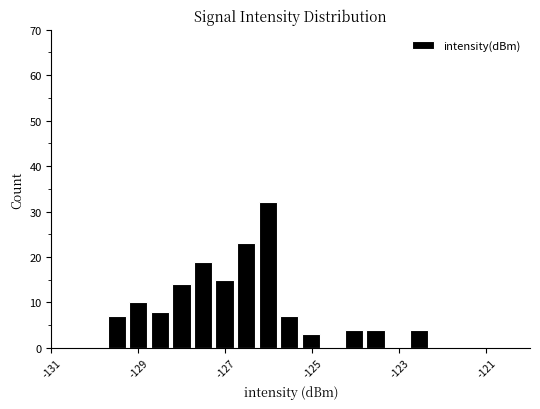

Read against the x-axis, roughly where is the centre of the tallest bar?

-126.0